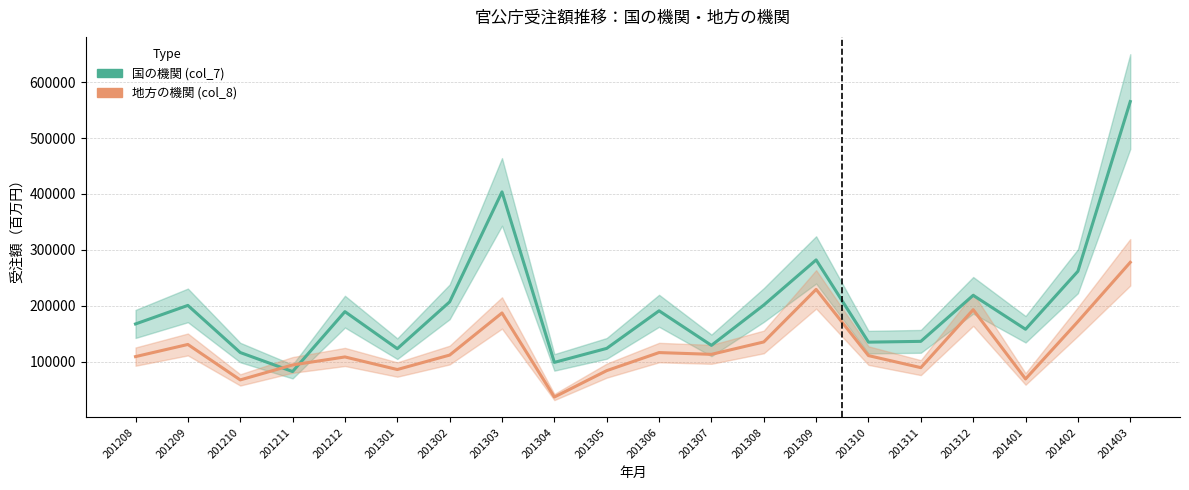

Which category has the lowest value in the 地方の機関 (col_8) series?

201304